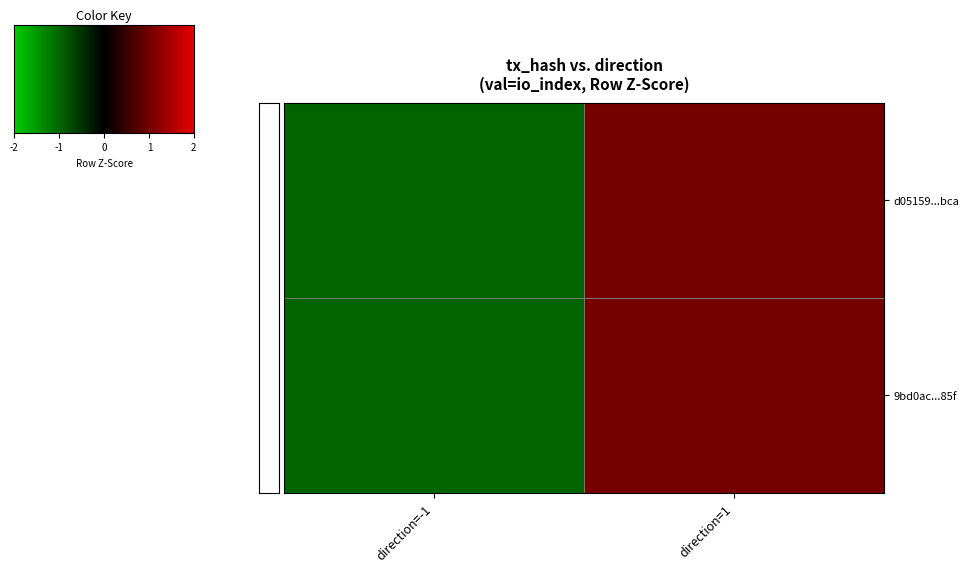

Reading left to right, list all the values displayed in this chart.

d05159...bca: direction=-1=-1	direction=1=1
9bd0ac...85f: direction=-1=-1	direction=1=1